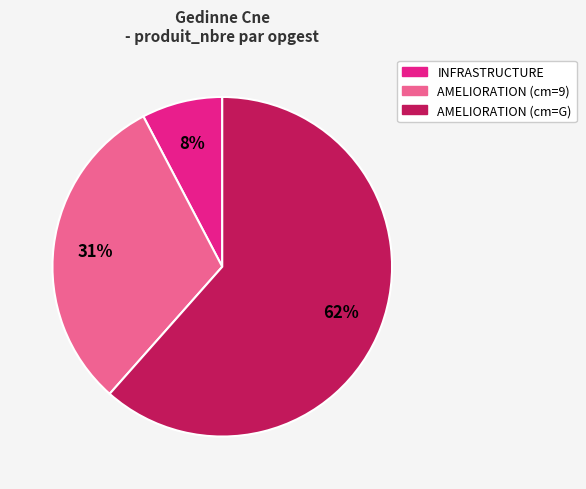

To the nearest percent, what is the average slice percentage?

33%